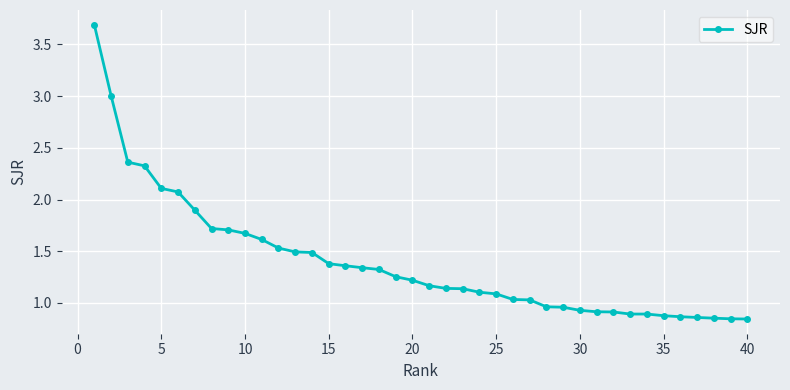

What is the greatest value displayed?

3.7